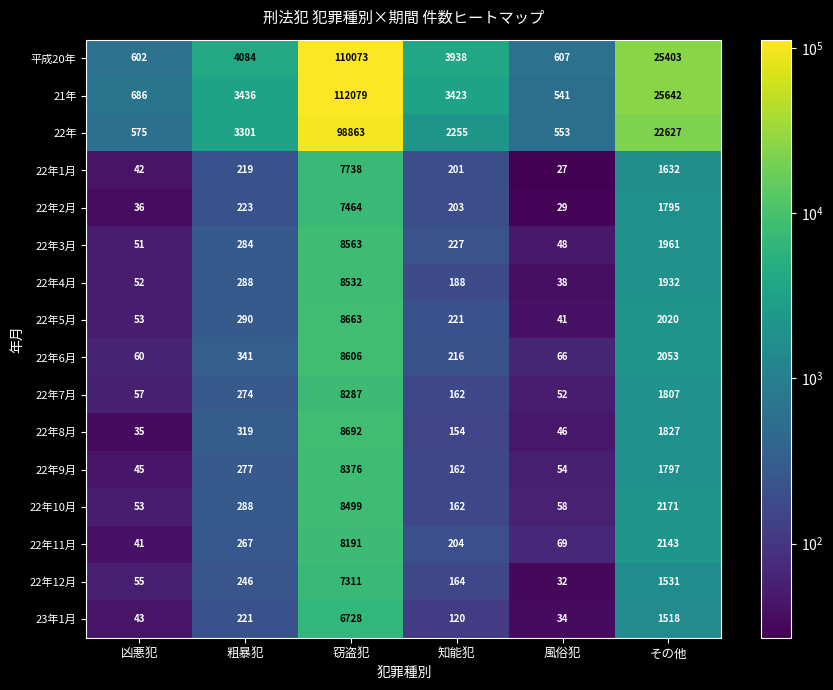

List the series in order of their peak value, lowest first.

23年1月, 22年12月, 22年2月, 22年1月, 22年11月, 22年7月, 22年9月, 22年10月, 22年4月, 22年3月, 22年6月, 22年5月, 22年8月, 22年, 平成20年, 21年